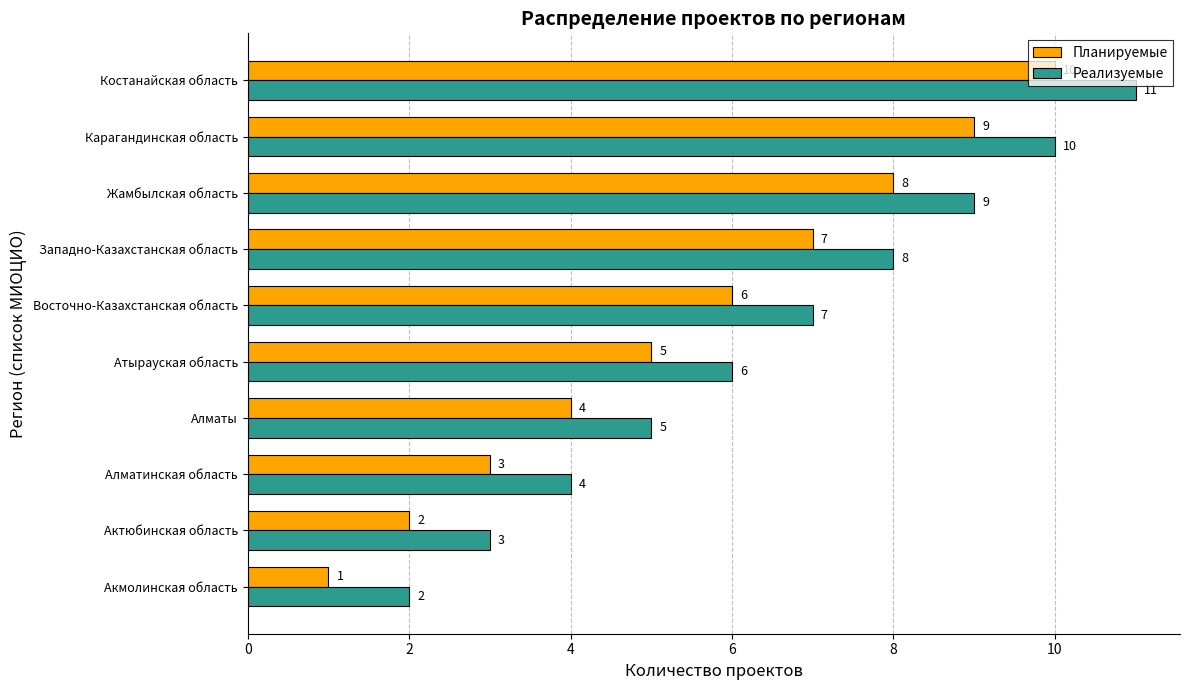

True or false: Реализуемые has a value of 7 at Алматы.

False